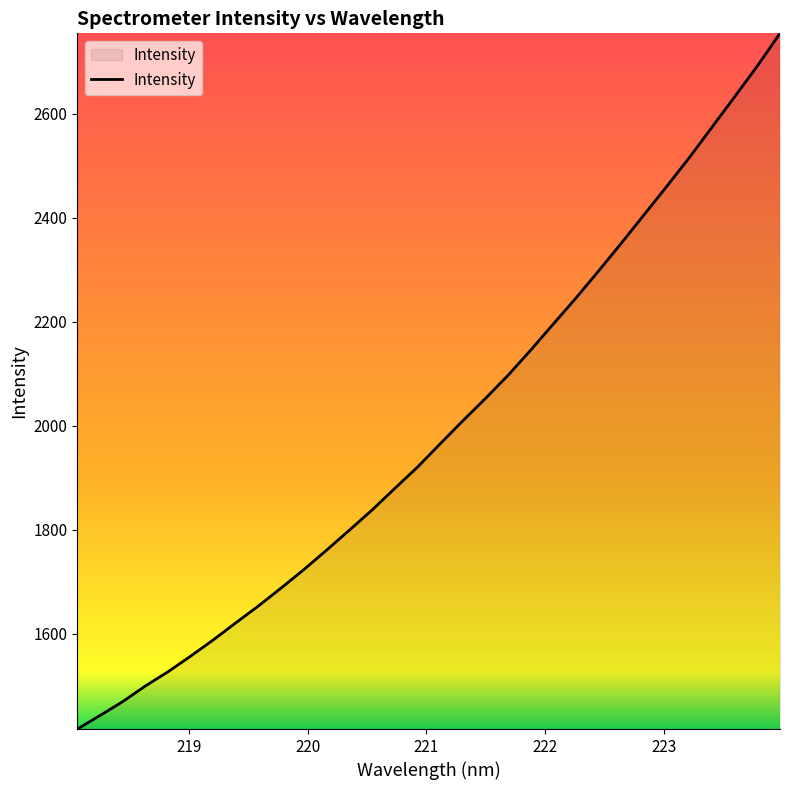

Does the chart display data point markers on the line(s)?

No